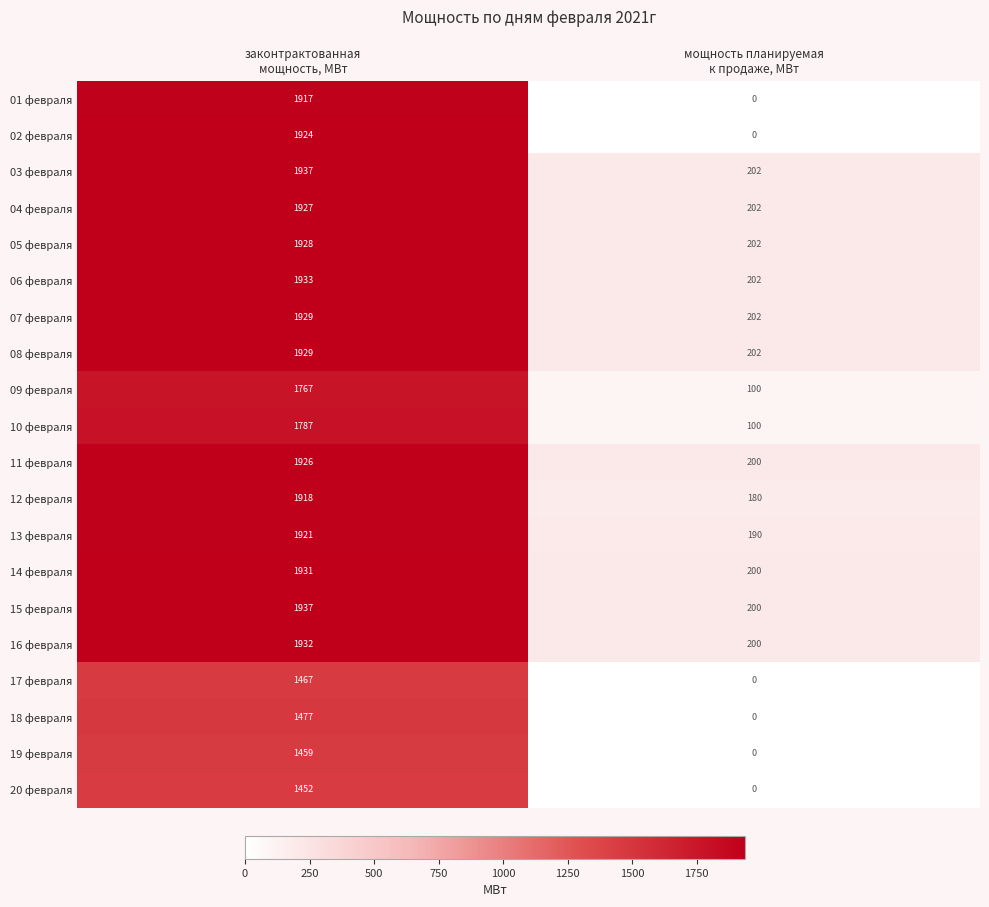

How many categories are shown in the chart?

2